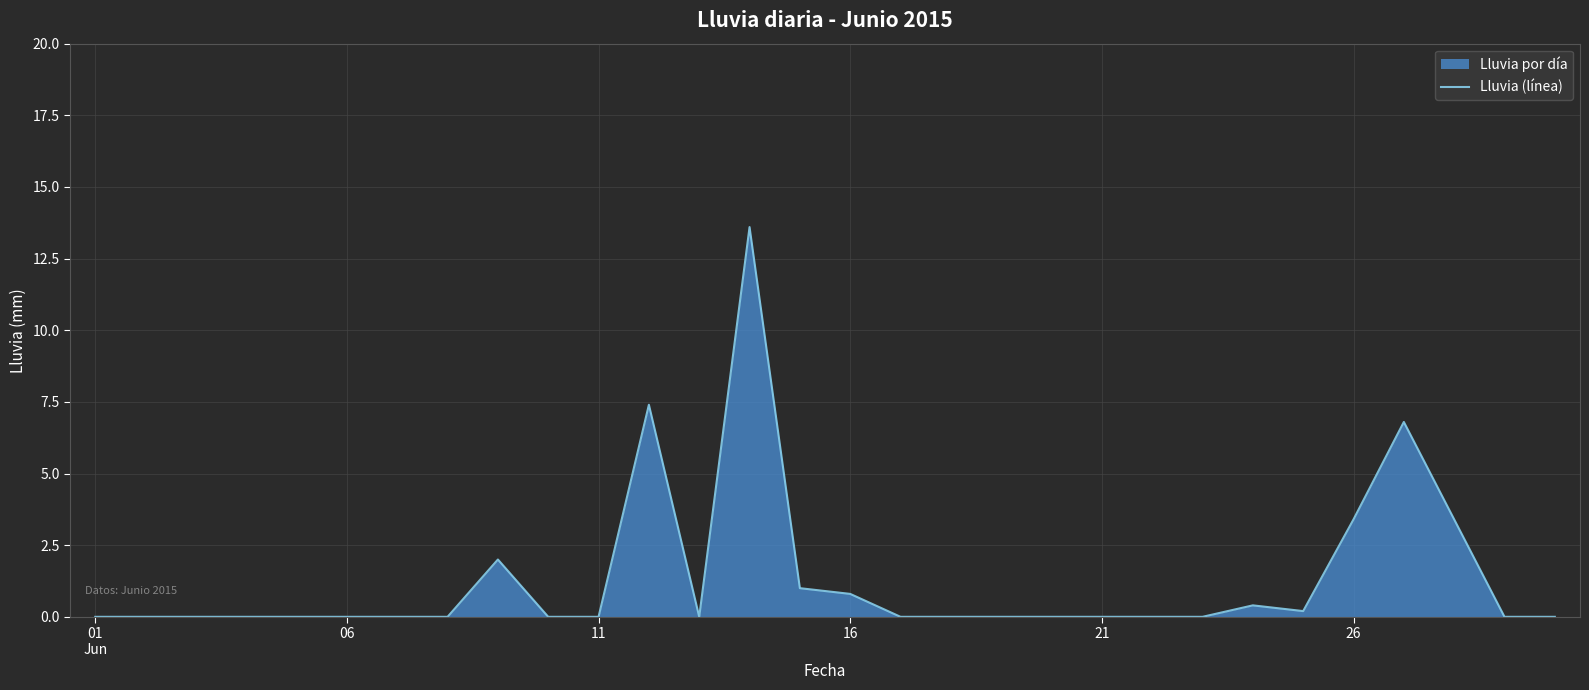

How many lines are shown in the chart?

1